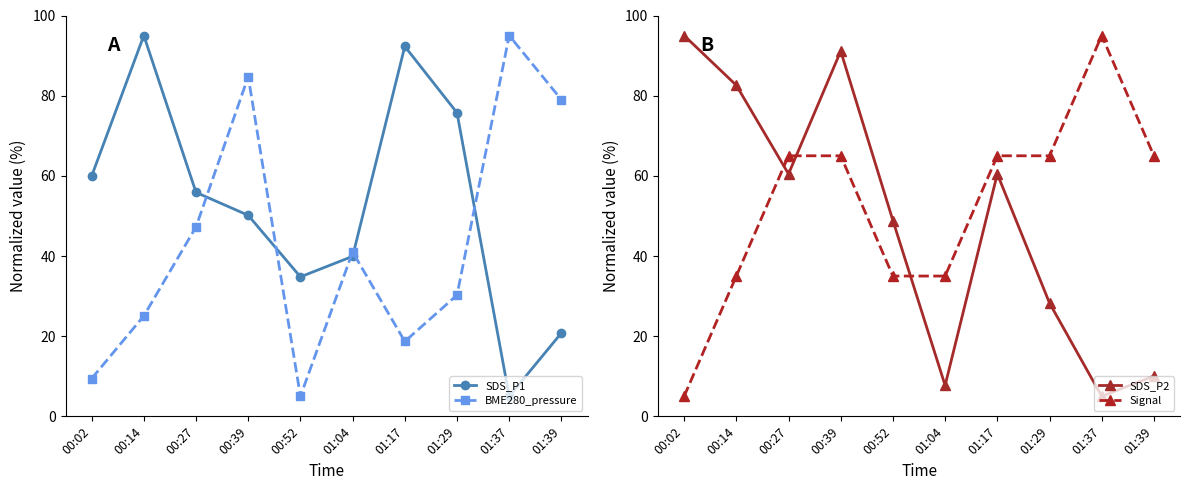

Which label corresponds to the smallest value in the chart?

01:37